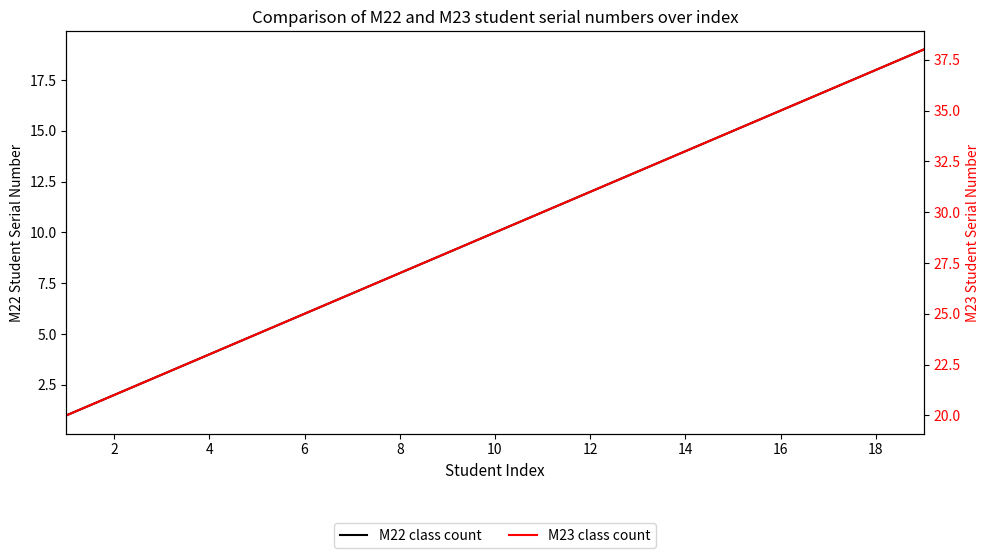

What is the minimum value for M22 class count?

1